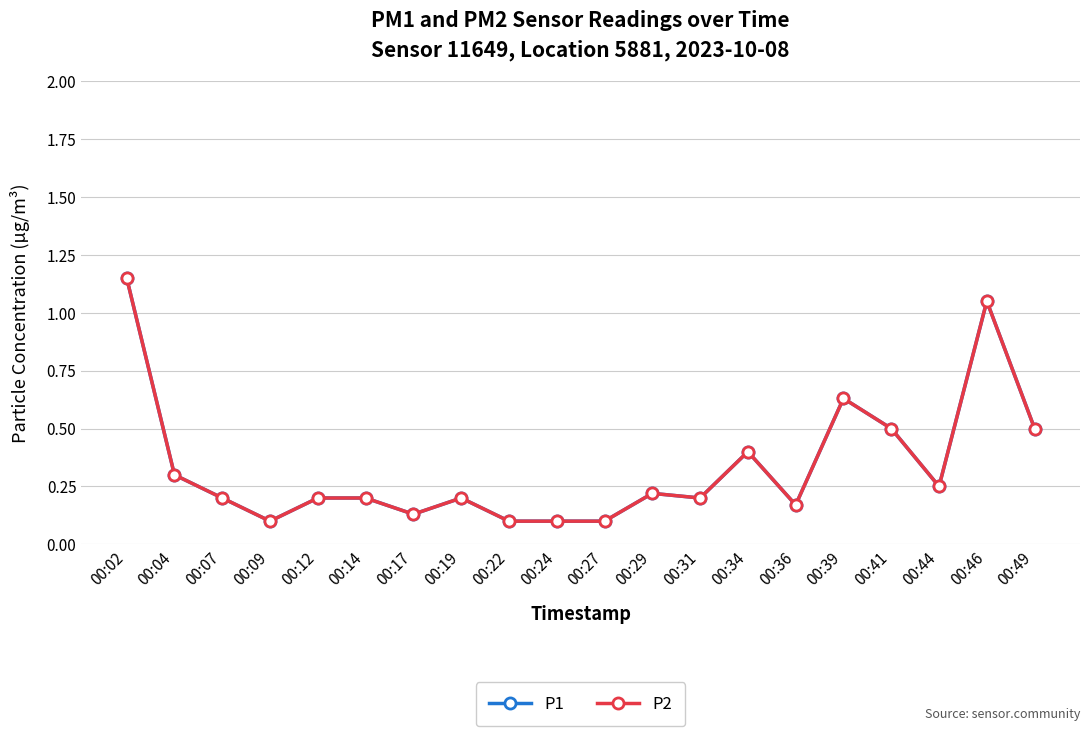

Which series has the widest spread of values?

P1